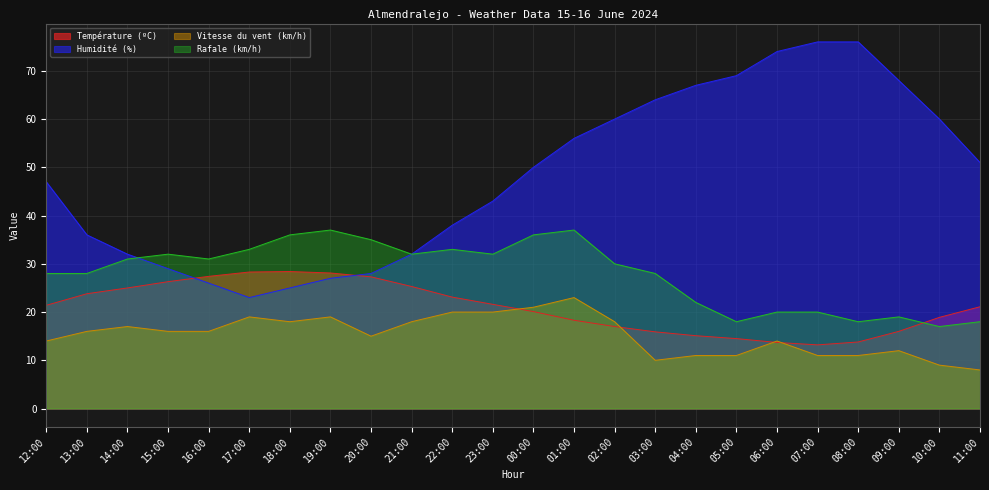

The value of Vitesse du vent (km/h) at 04:00 is 19.5. True or false?

False